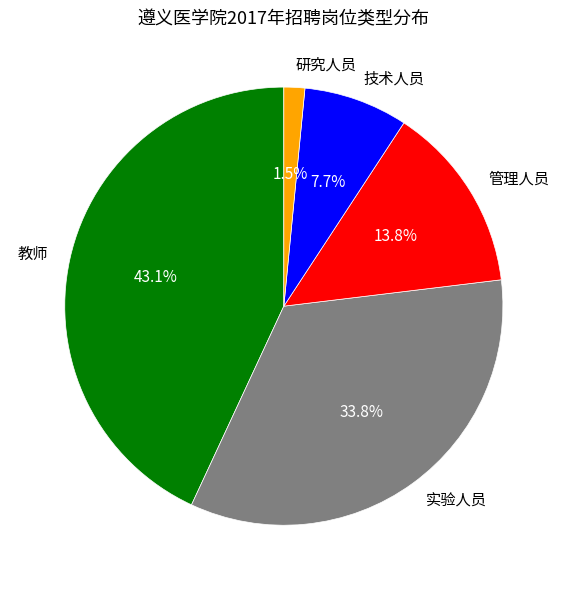

The 教师 slice represents 33% of the pie. True or false?

False